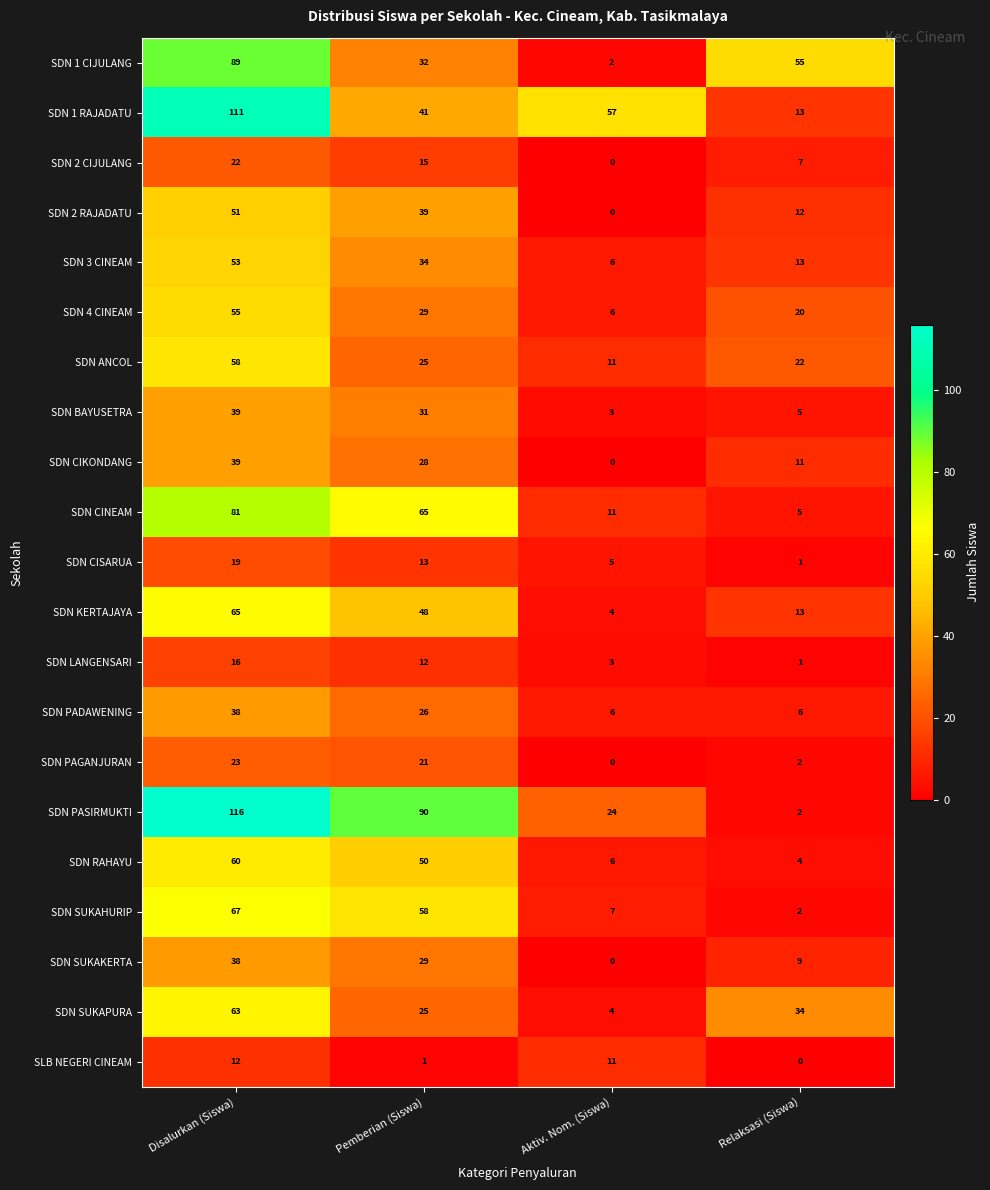

At which category does the chart reach its peak across all series?

Disalurkan (Siswa)